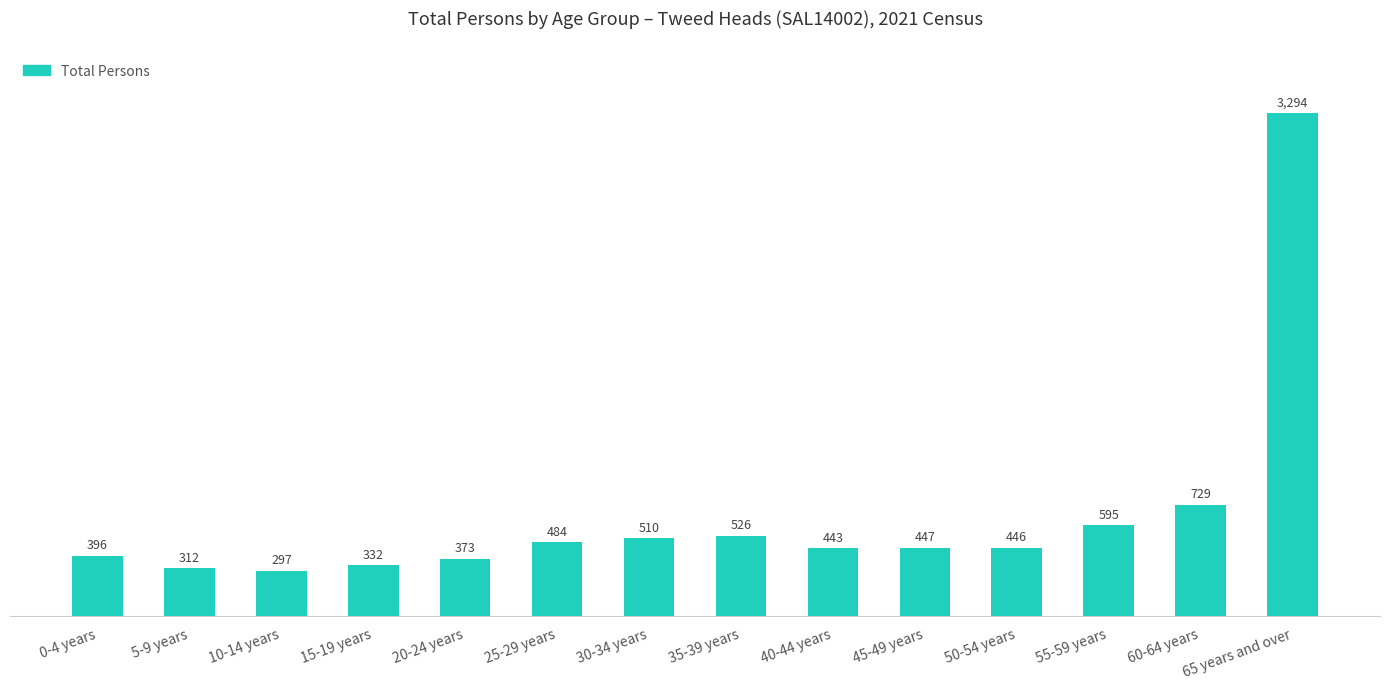

What is the difference between the second highest and minimum values?

432